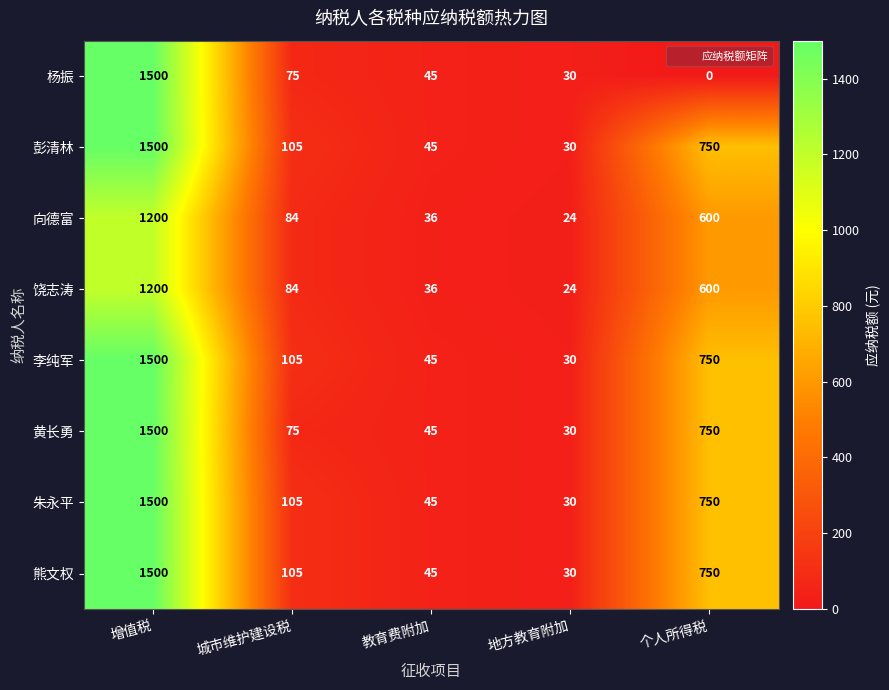

Is it true that 熊文权 equals 1500 at 增值税?

True